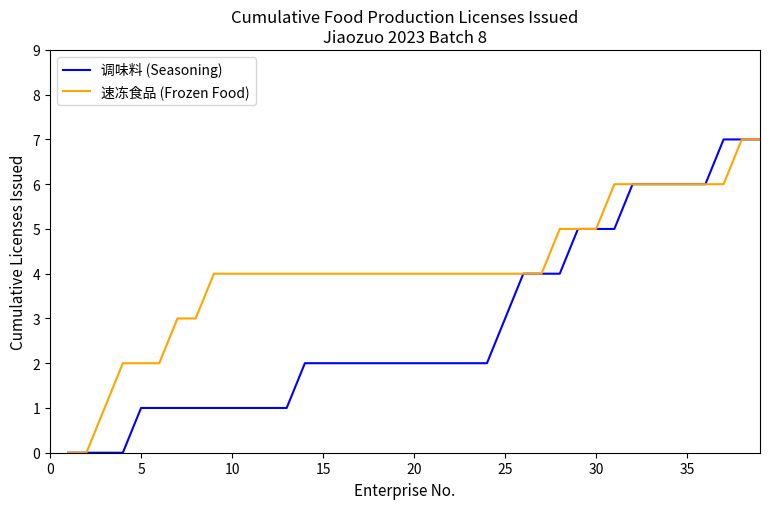

What is the maximum value shown in the chart?

7